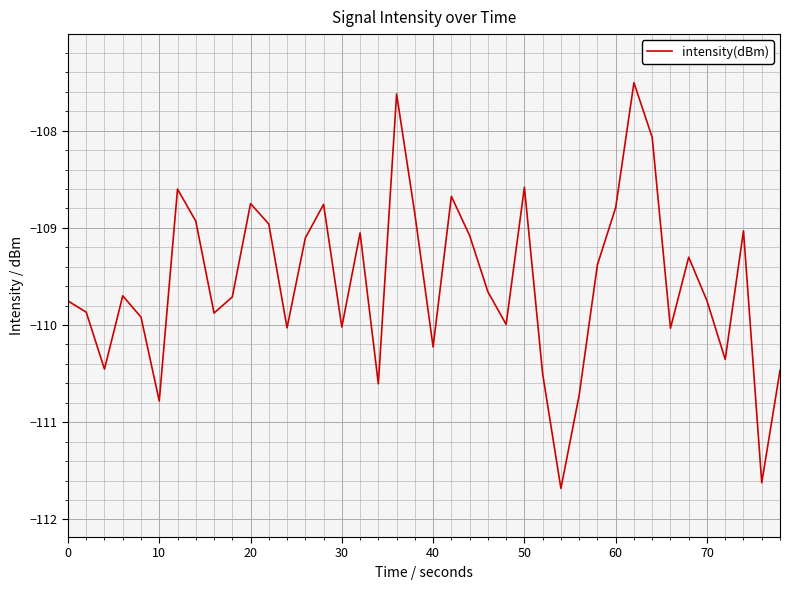

What is the smallest value displayed?

-111.7